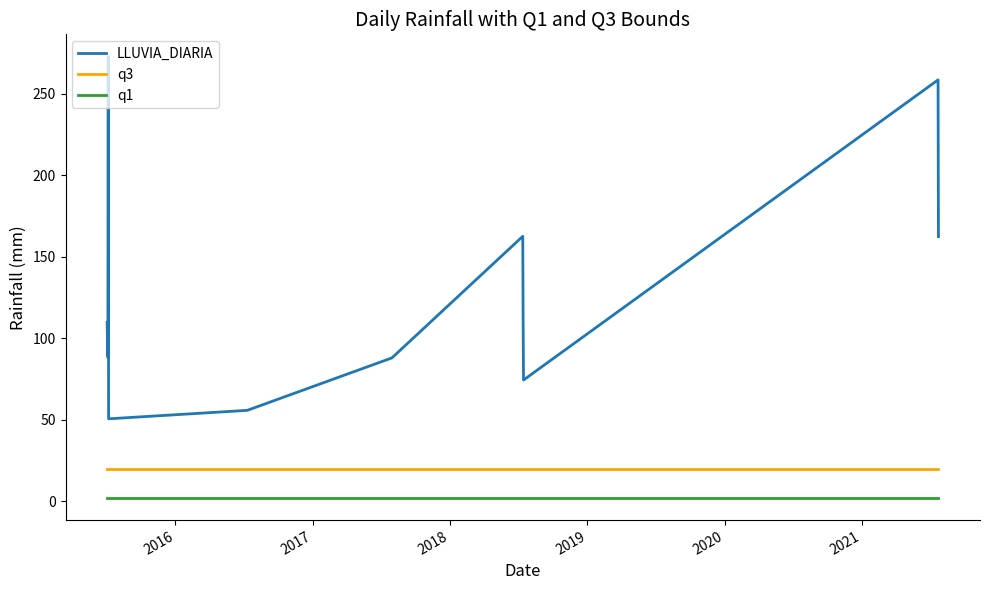

List the series in order of their peak value, lowest first.

q1, q3, LLUVIA_DIARIA